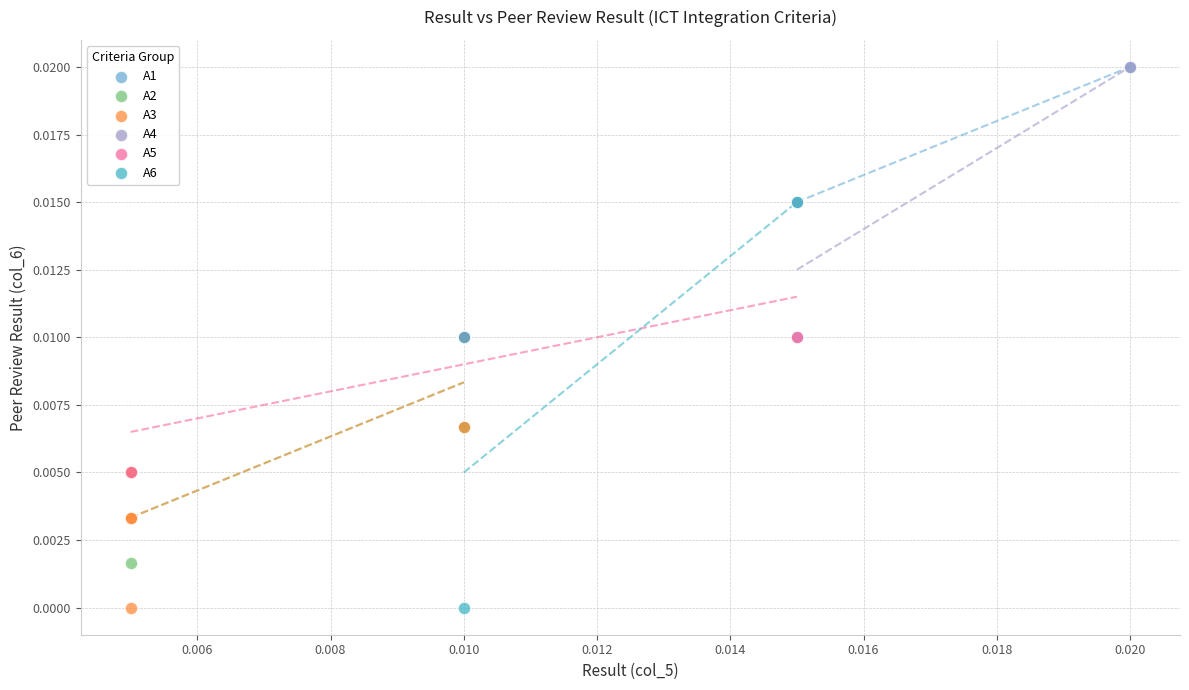

Which series has the largest Y range (max minus min)?

A6